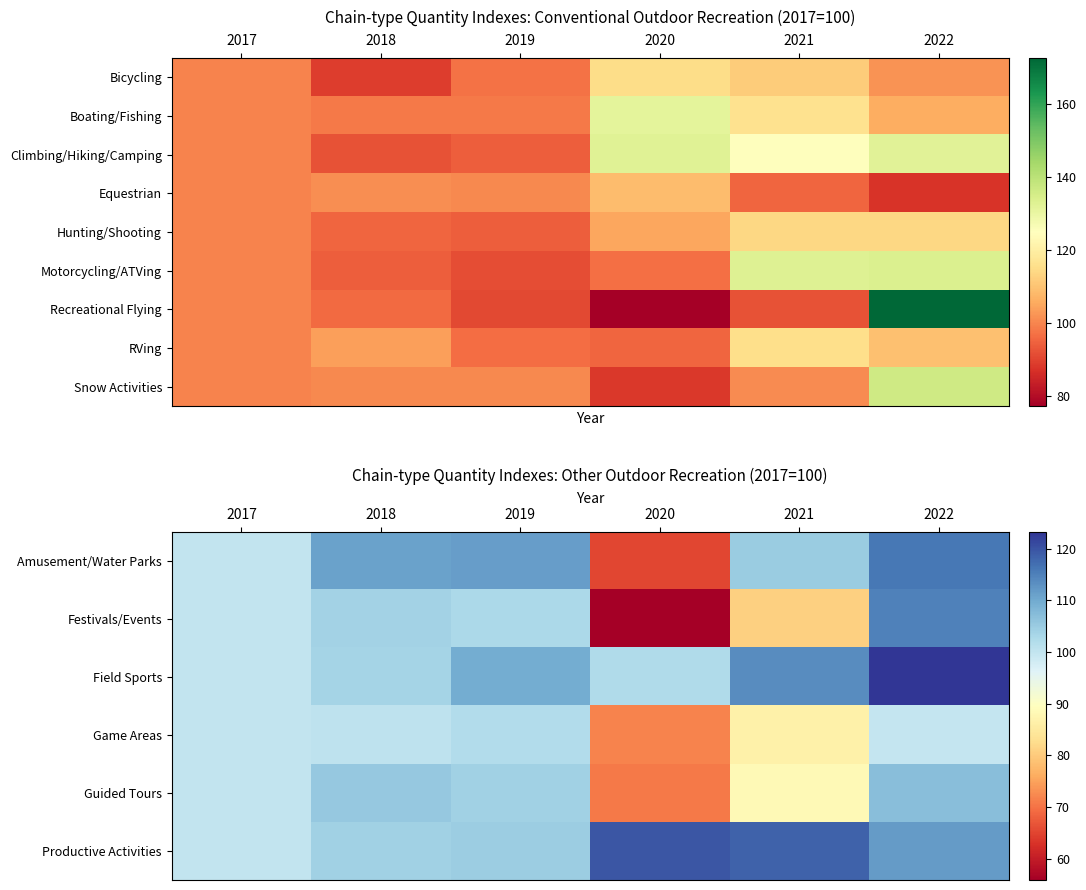

At which label is Recreational Flying closest to 125?

2017